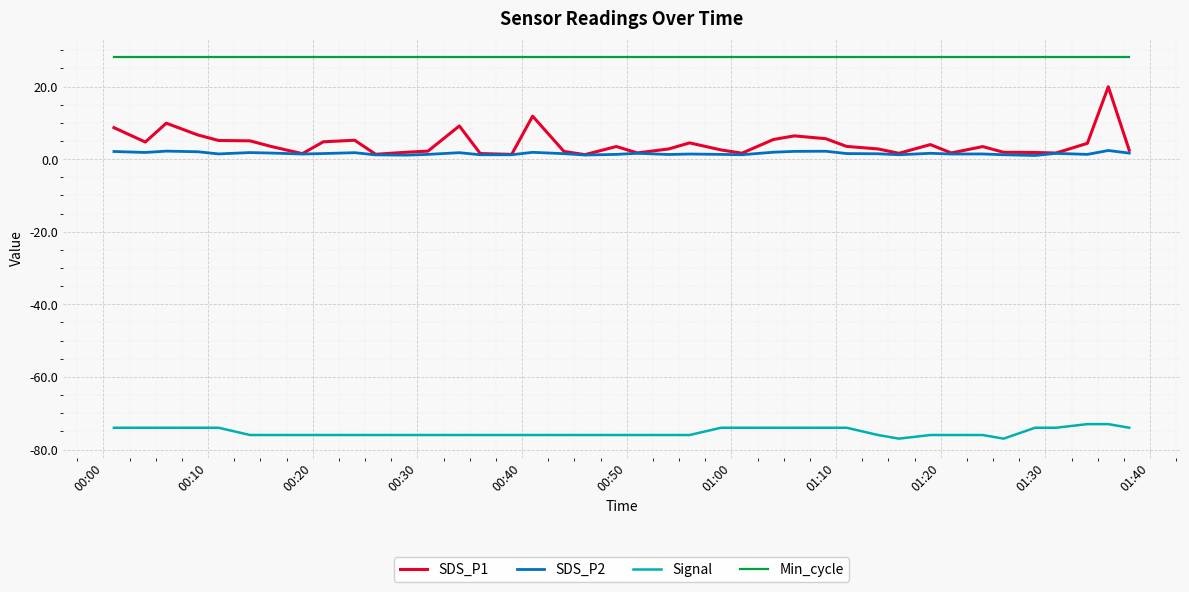

Which series has the widest spread of values?

SDS_P1